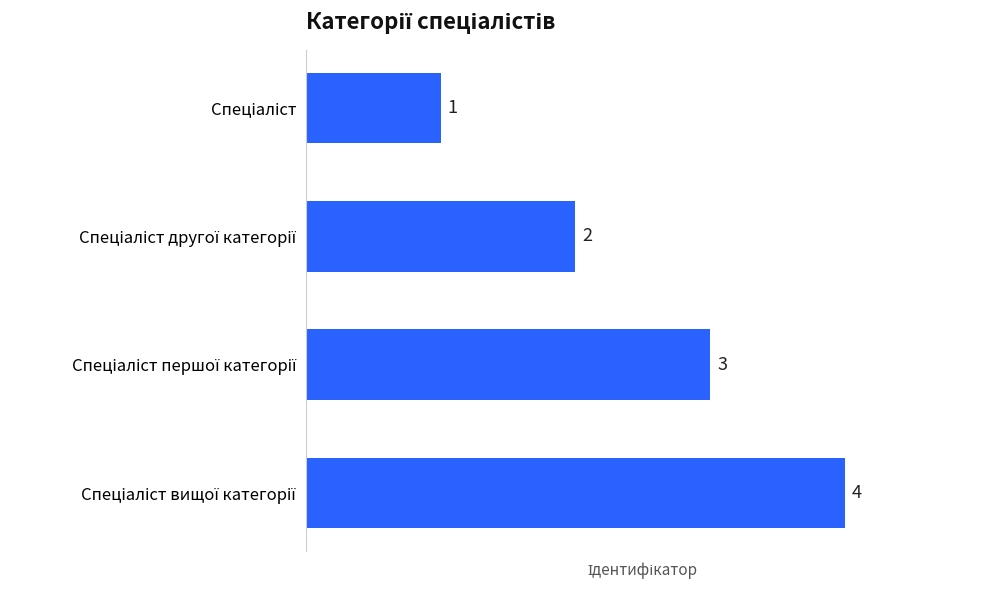

Count the number of data series in this chart.

1